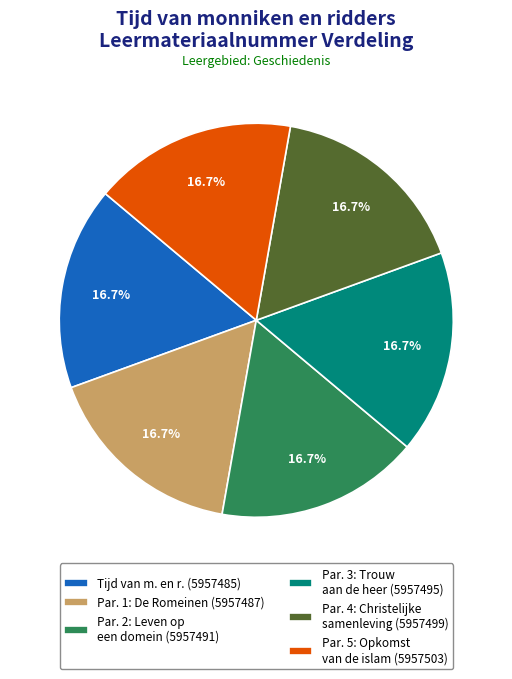

Does Par. 1: De Romeinen (5957487) represent more than half of the total?

No